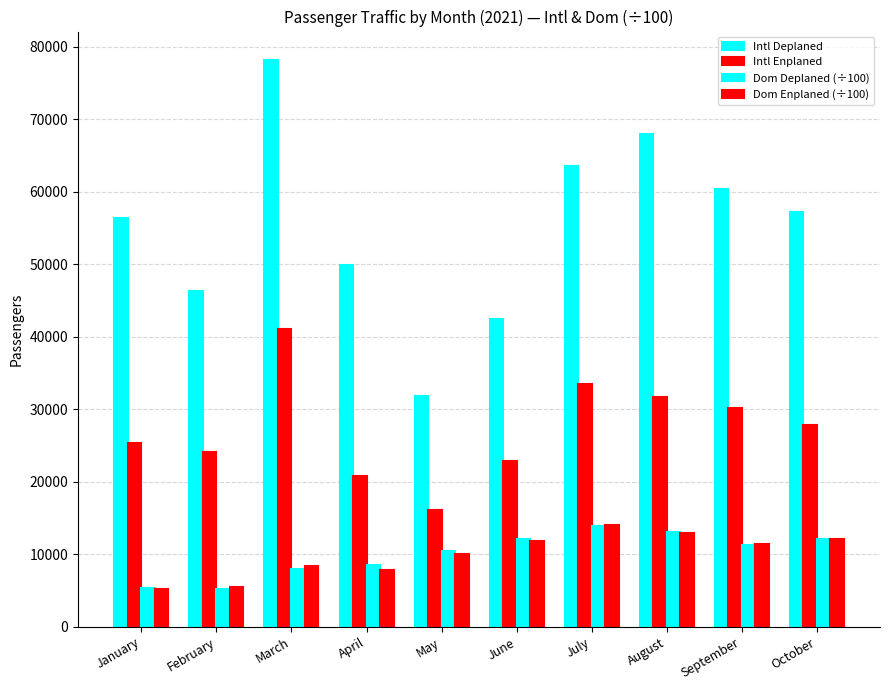

What is the approximate value of Intl Enplaned at July?

33469.0